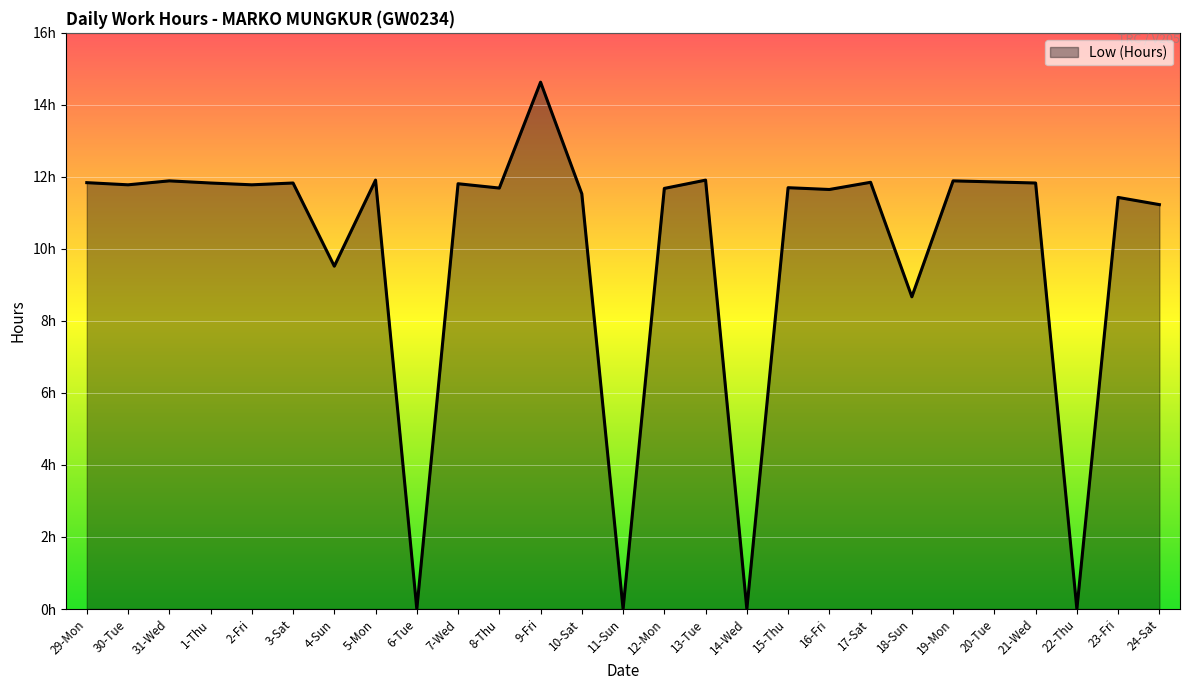

Reading left to right, what are all the values shown in this chart?

11.8	11.8	11.9	11.8	11.8	11.8	9.5	11.9	0.0	11.8	11.7	14.6	11.5	0.0	11.7	11.9	0.0	11.7	11.7	11.8	8.7	11.9	11.9	11.8	0.0	11.4	11.2